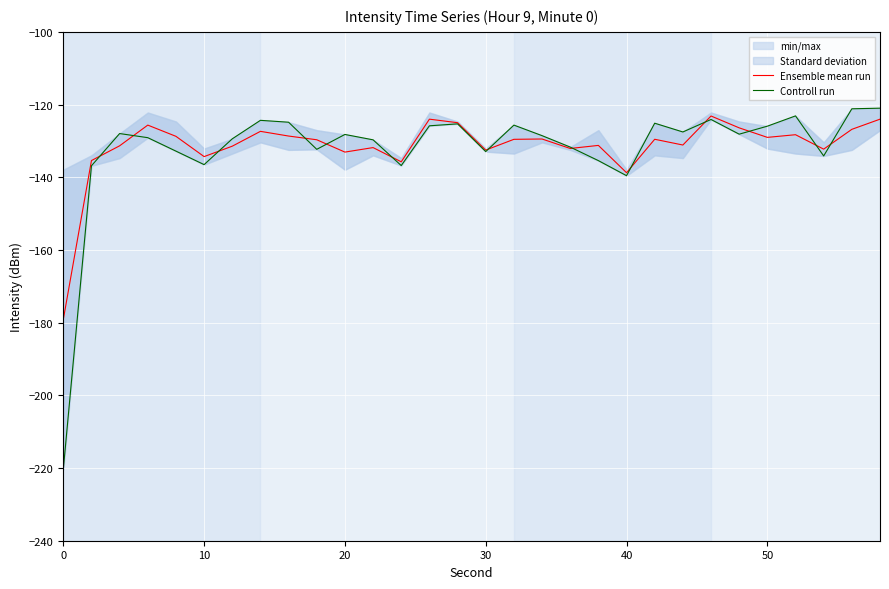

What is the total value across all series at 0?

-399.5